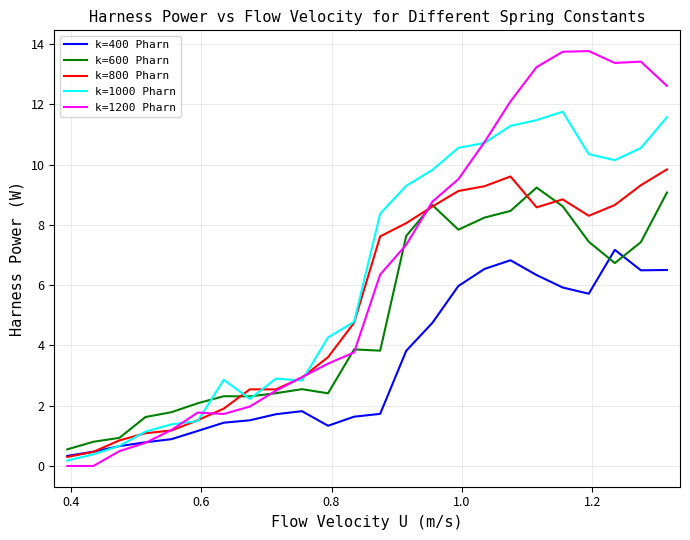

Which series has the largest range (max minus min)?

k=1200 Pharn